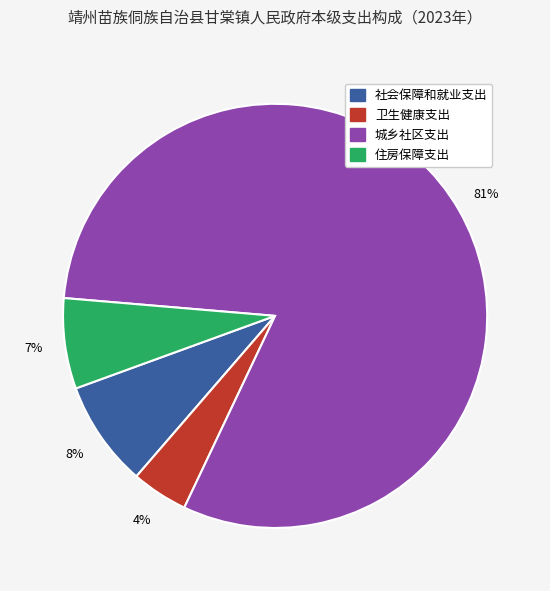

The 城乡社区支出 slice represents 81% of the pie. True or false?

True